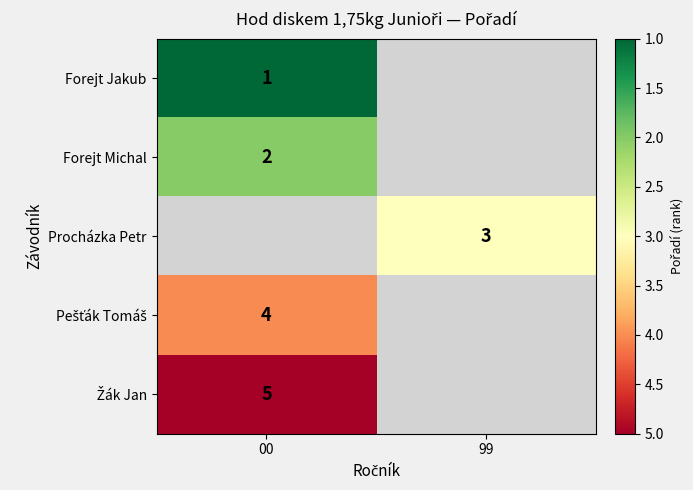

How many data points does each series have?

2